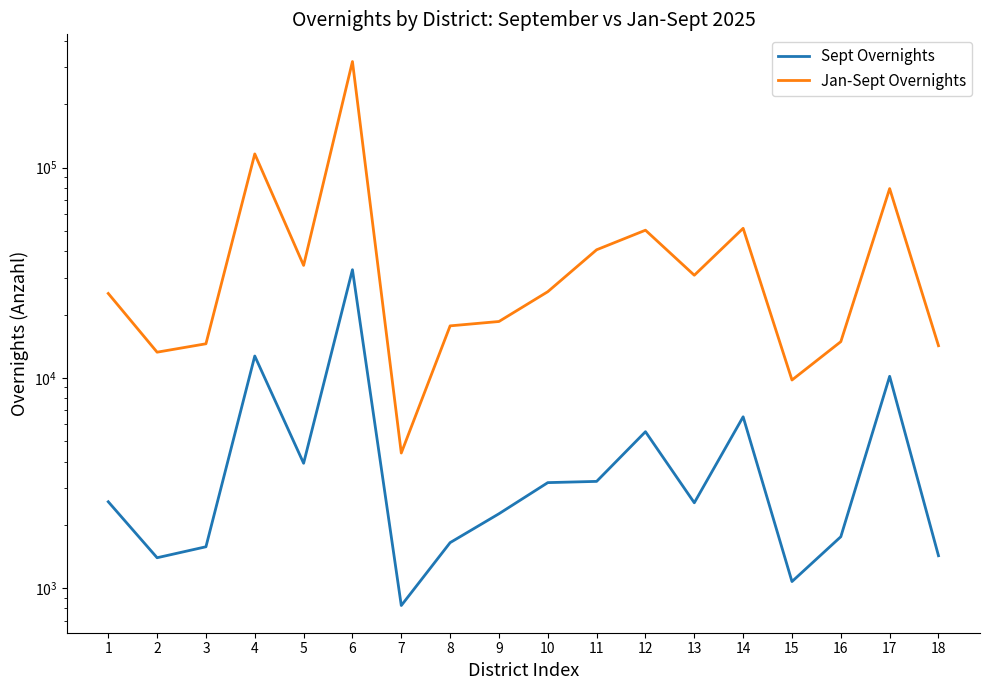

What is the difference between the maximum and minimum values in the Jan-Sept Overnights series?

315252